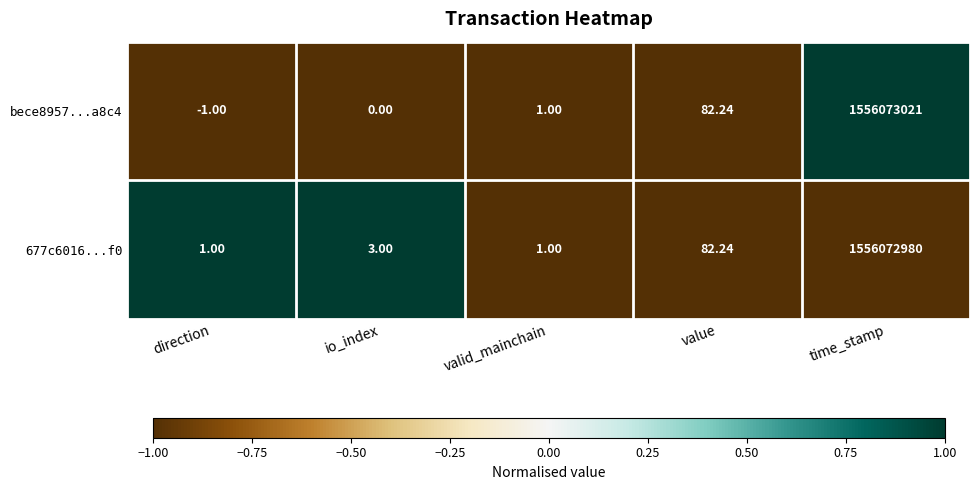

At which category is the sum across all series the highest?

time_stamp